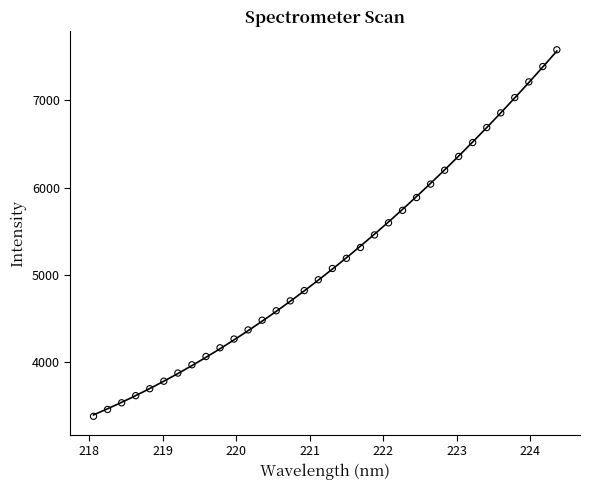

What is the range of X values (max minus min)?

6.3